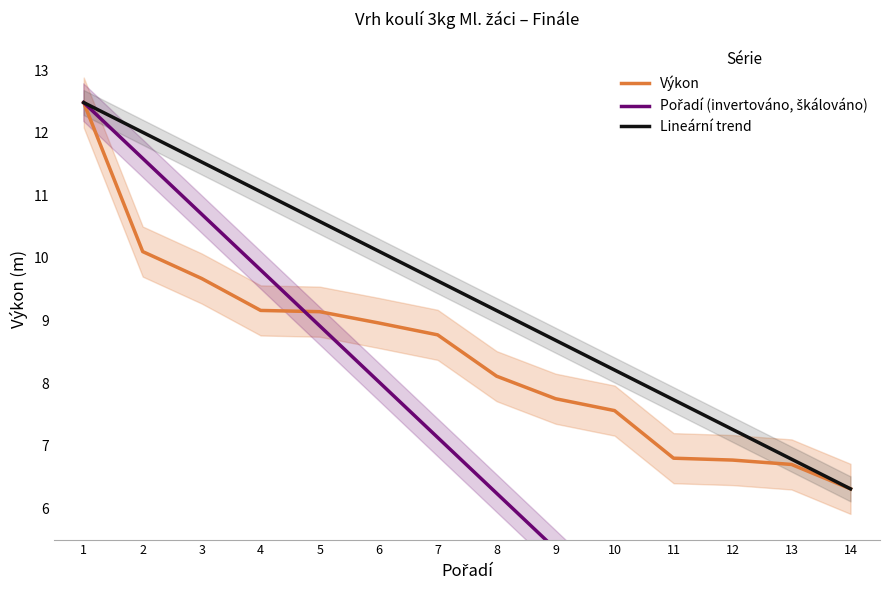

What is the value of the Pořadí (invertováno, škálováno) point at the 14th from the left?

0.9